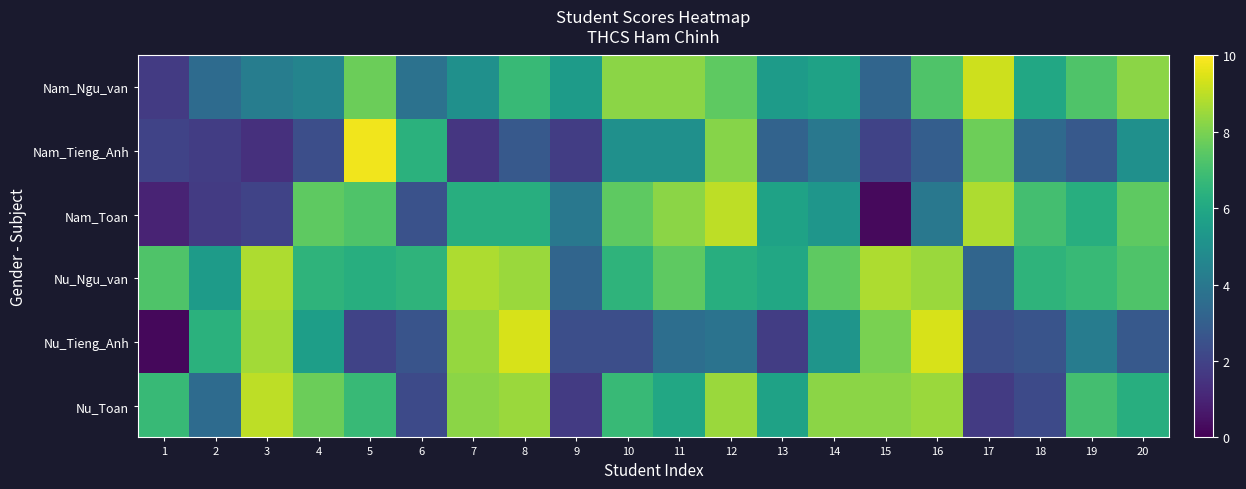

Between 18 and 5, which is larger?

5